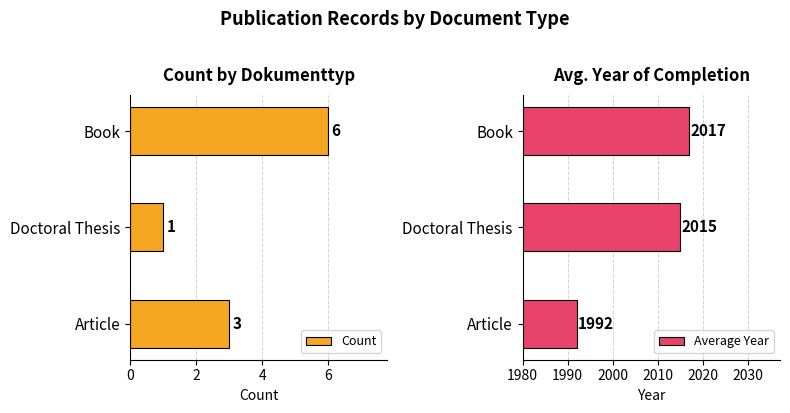

The Count series shows 0 at Doctoral Thesis. True or false?

False